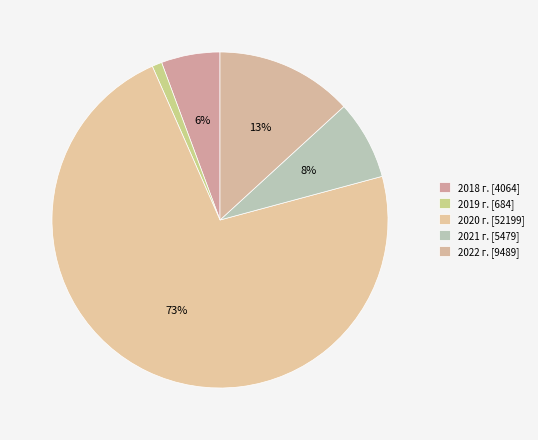

Is it true that 2019 г. is 1% of the pie?

True